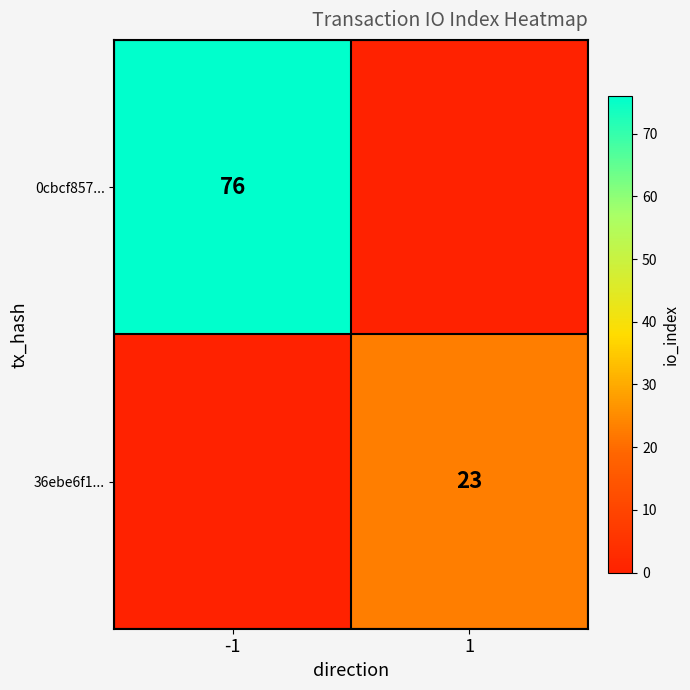

The 36ebe6f1... series shows 37 at 1. True or false?

False